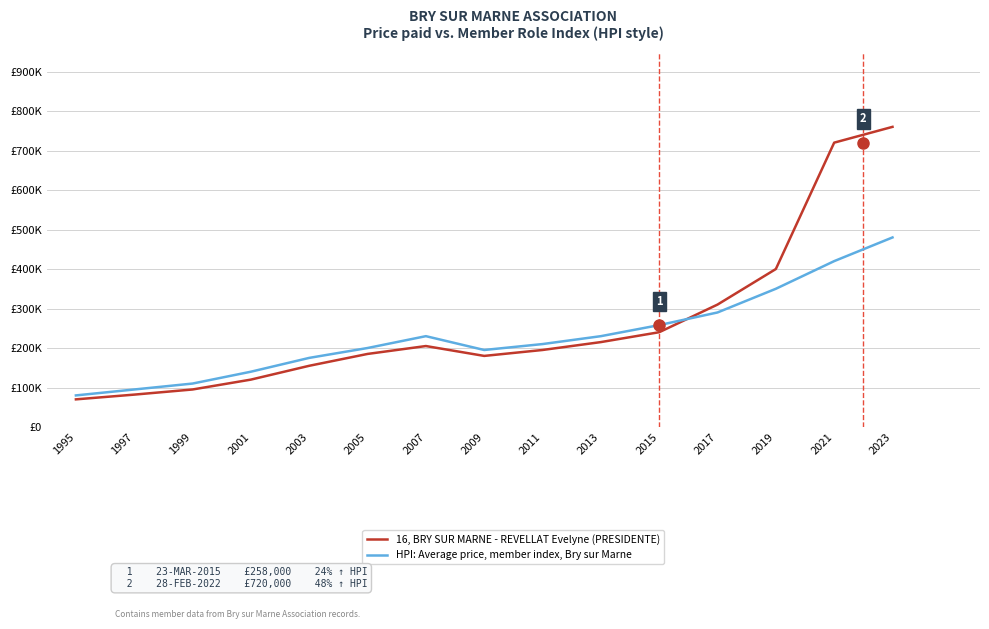

List the series in order of their overall mean, lowest first.

HPI: Average price, member index, Bry sur Marne, 16, BRY SUR MARNE - REVELLAT Evelyne (PRESIDENTE)